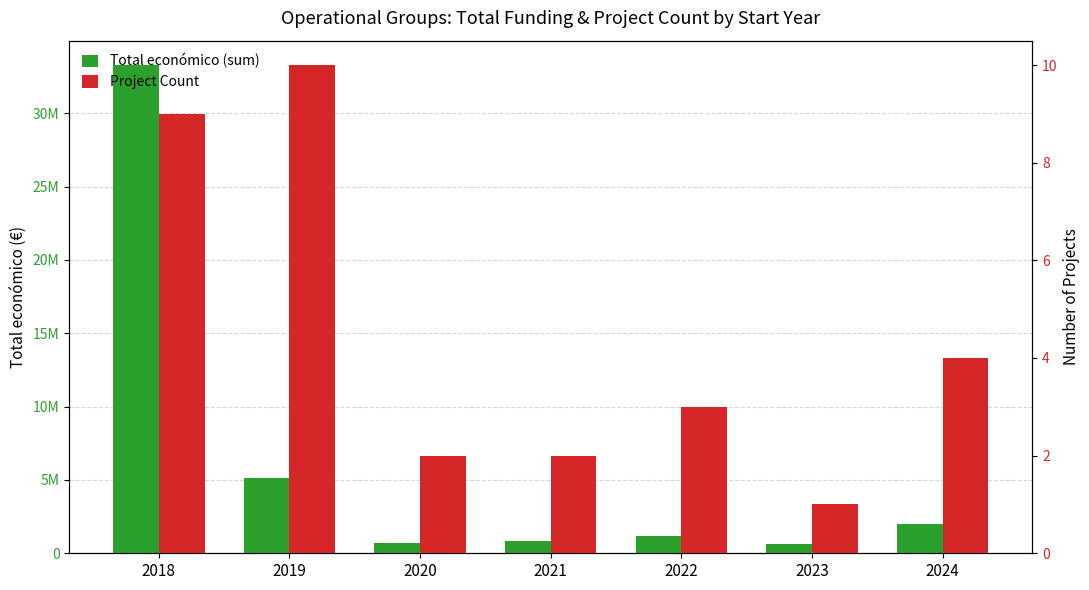

At which category is the sum across all series the highest?

2018